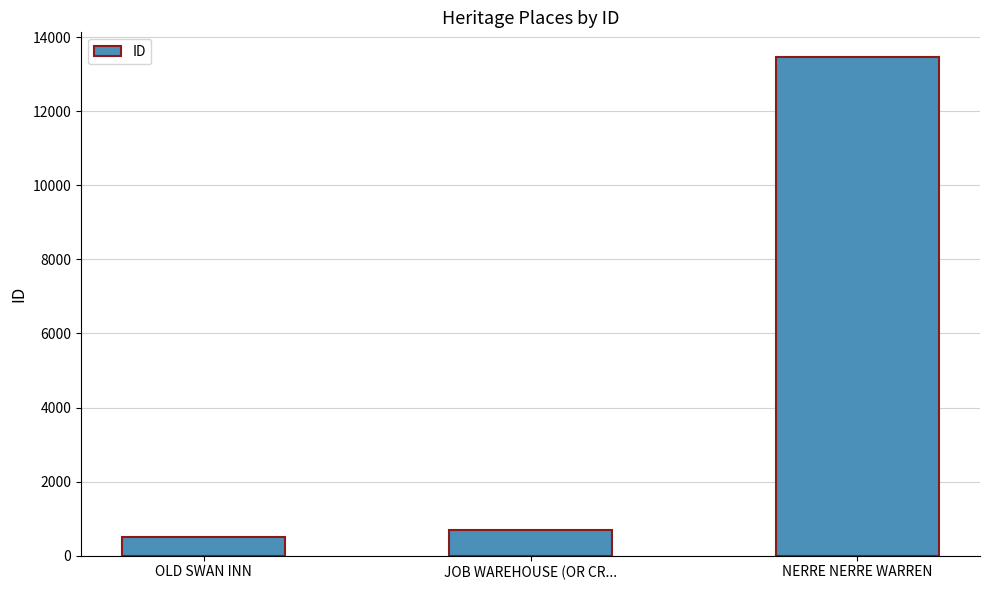

Approximately how many times larger is the value at JOB WAREHOUSE (OR CR... compared to NERRE NERRE WARREN?

0.1